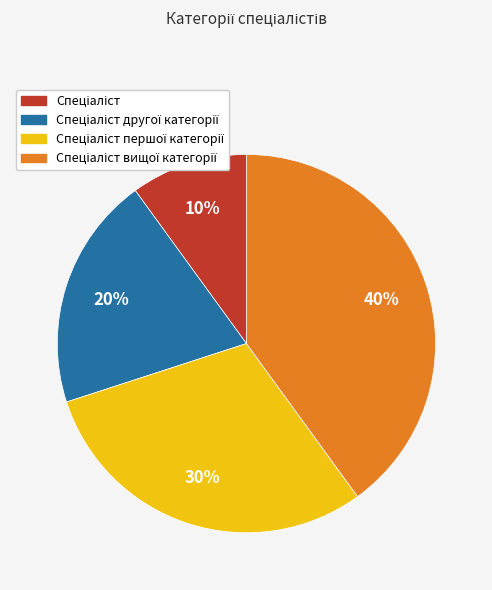

To the nearest percent, what is the average slice percentage?

25%